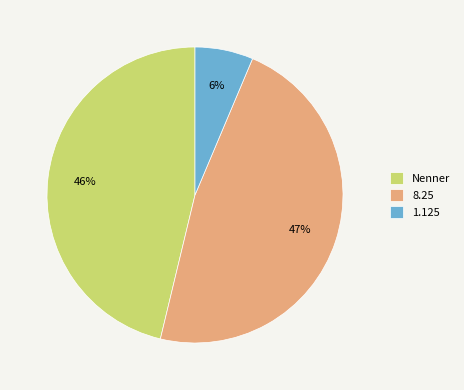

Count the number of slices in the pie.

3